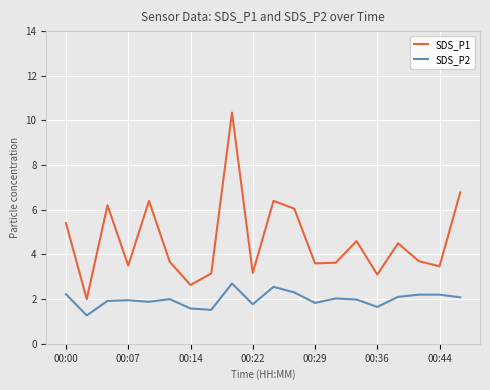

How many distinct data groups are displayed?

2